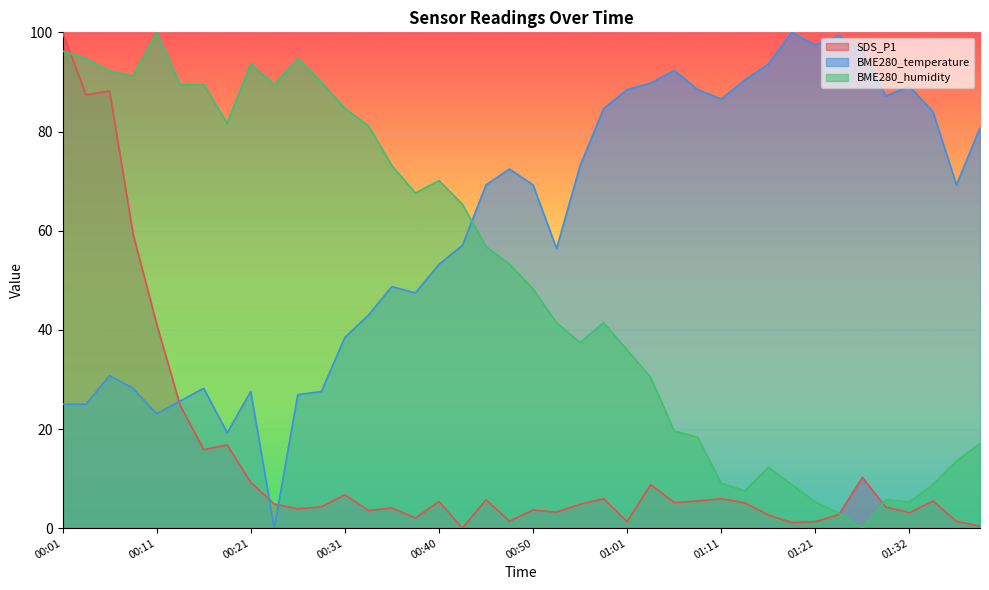

What is the sum of the BME280_temperature values at 01:01 and 00:35?

137.2